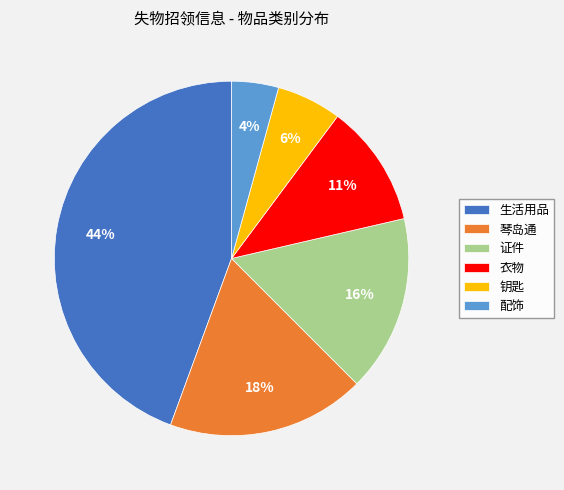

Which category has the biggest portion of the pie?

生活用品